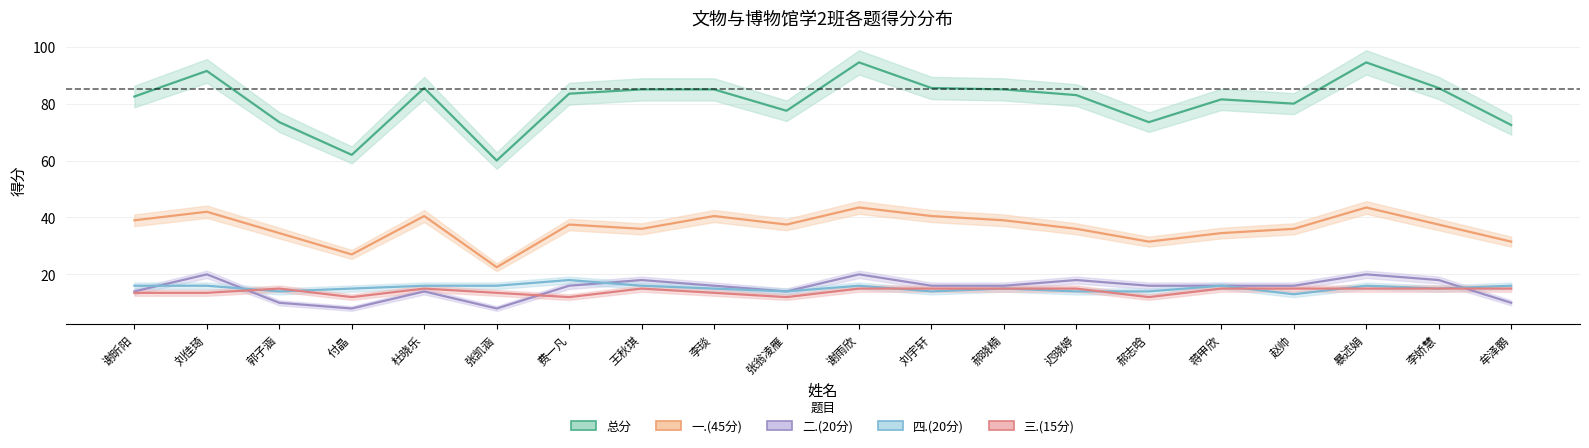

True or false: 总分 has more than 0 interior local peaks.

True